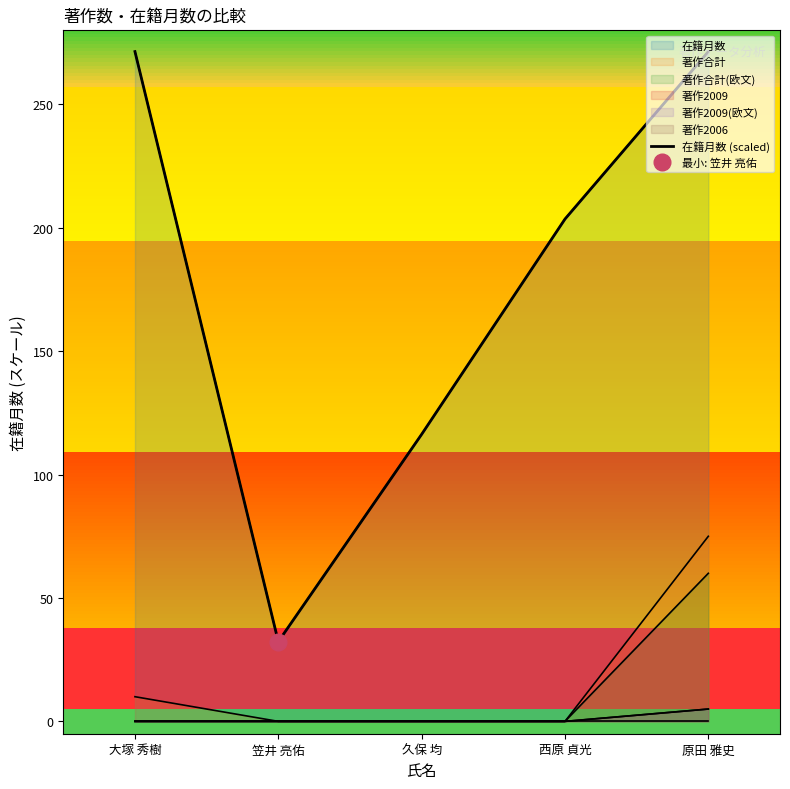

What is the maximum value shown in the chart?

271.4